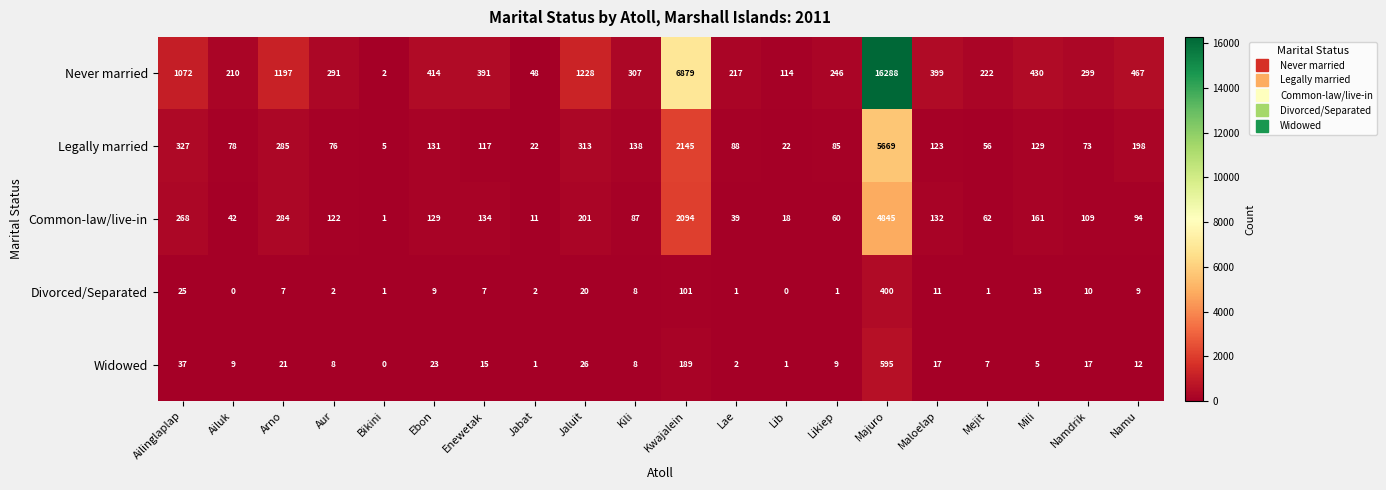

Is the value of Divorced/Separated at Ebon greater than the value of Common-law/live-in at Namdrik?

No